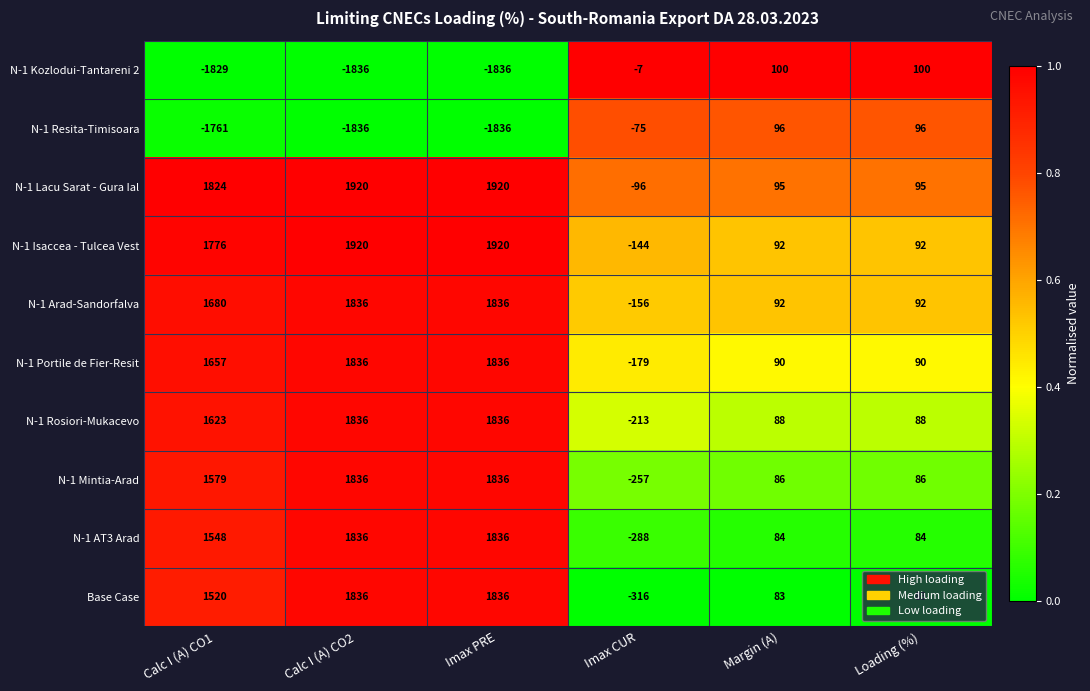

What is the maximum value shown in the chart?

1920